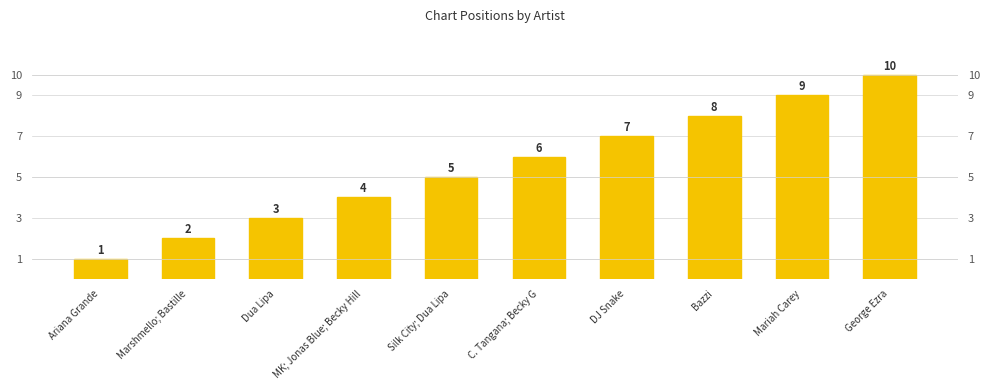

What is the maximum value shown in the chart?

10